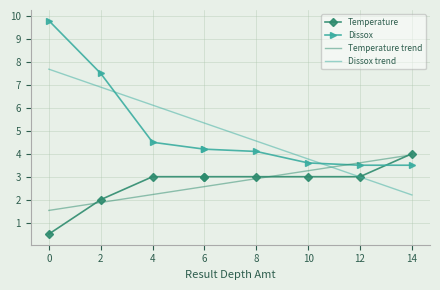

What is the sum of the Temperature trend values at 6 and 14?

6.5